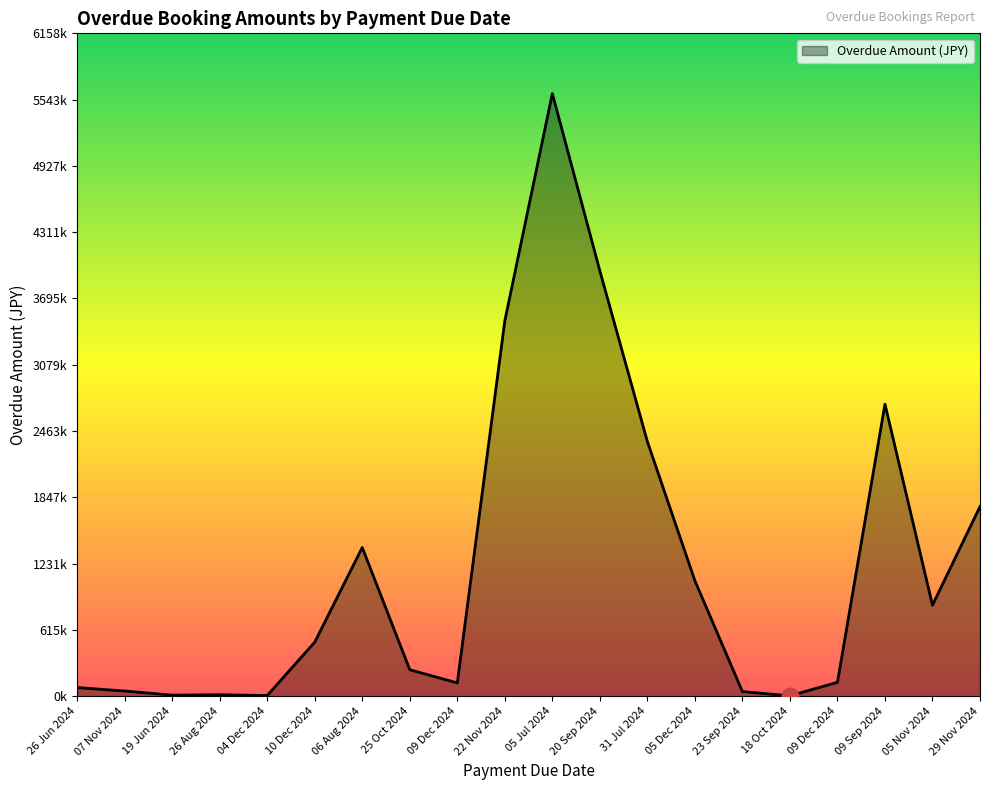

What is the label of the 16th point from the right?

04 Dec 2024